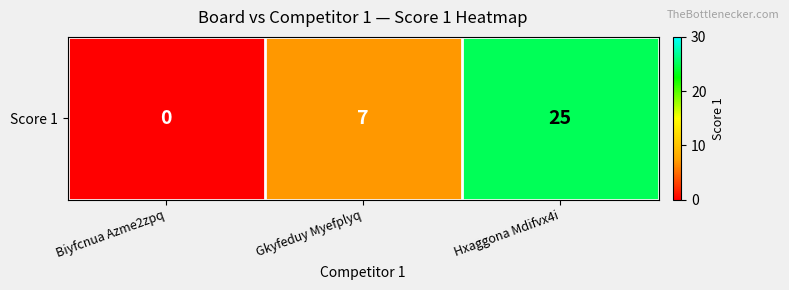

Count the number of categories in the chart.

3